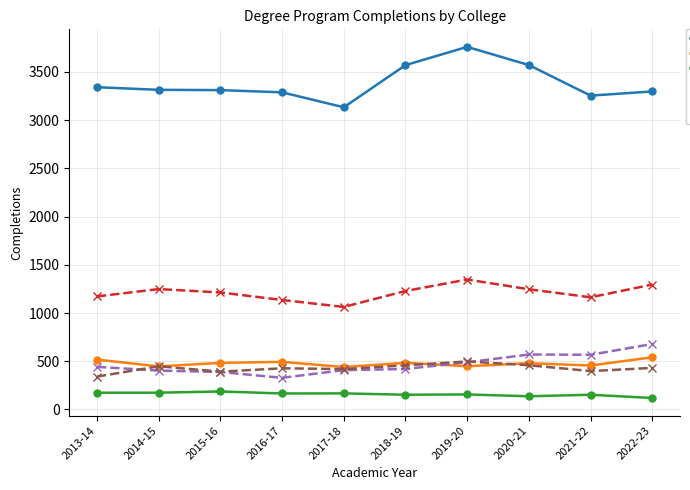

The value of Liberal Arts & Sciences Master's at 2014-15 is 447. True or false?

True